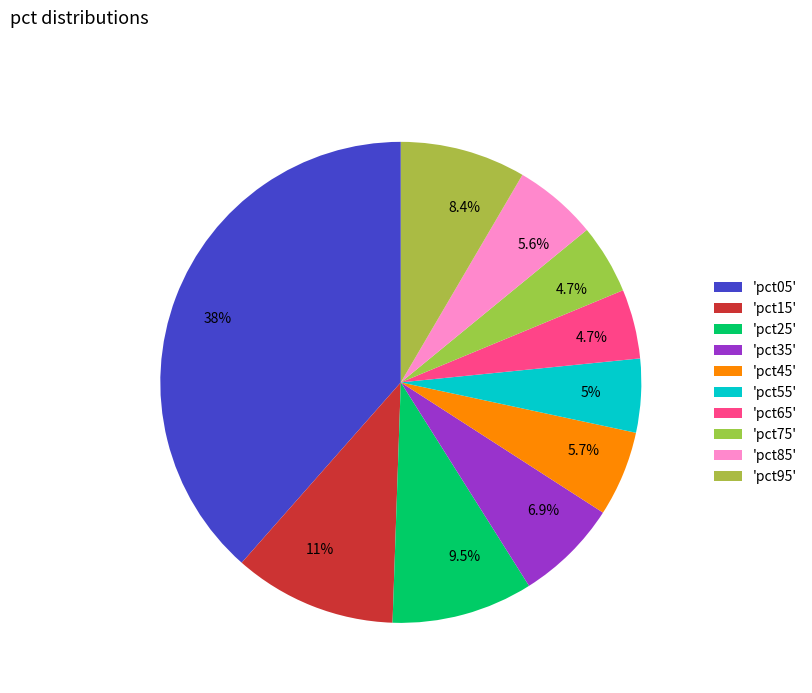

Count the number of slices in the pie.

10